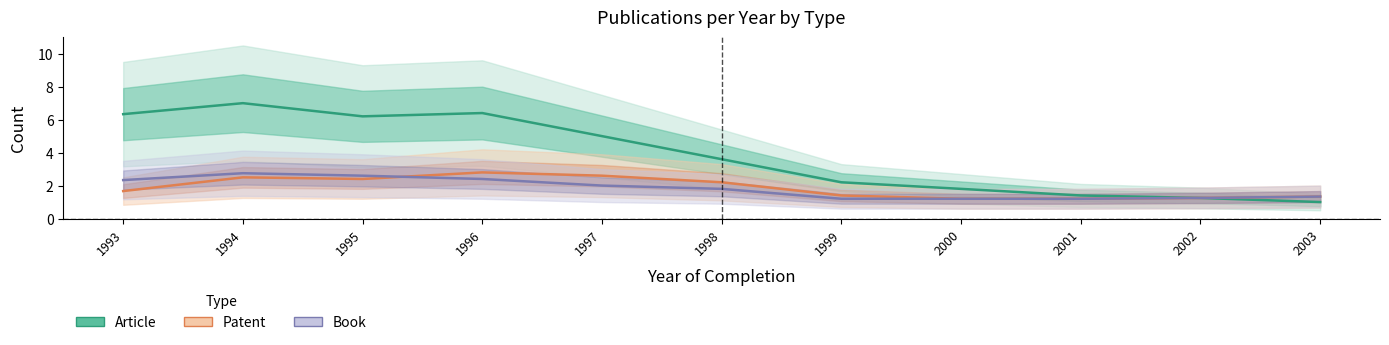

The Article series shows 1.6 at 1994. True or false?

False